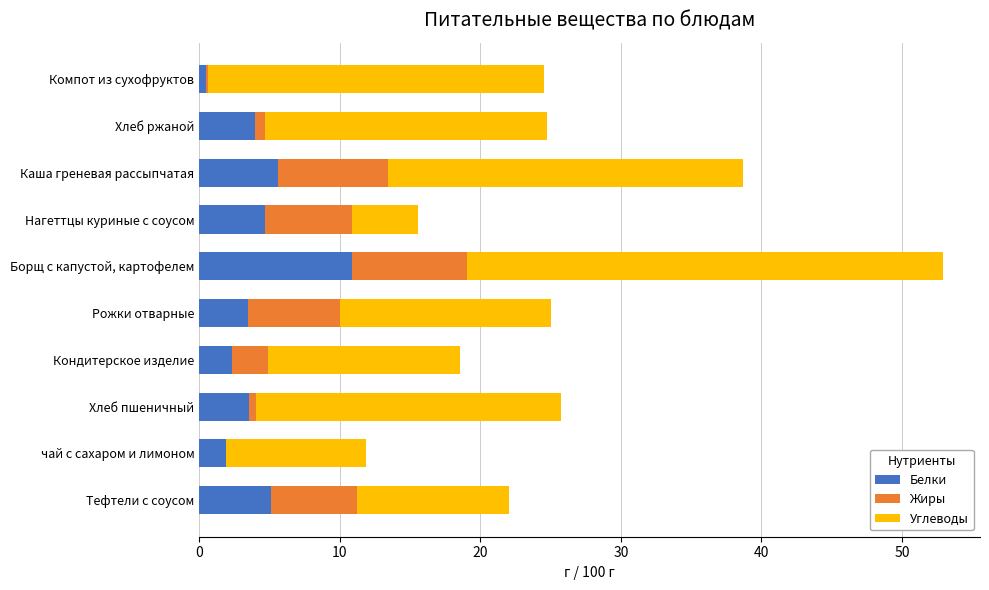

What is the highest value of the Белки series?

10.9